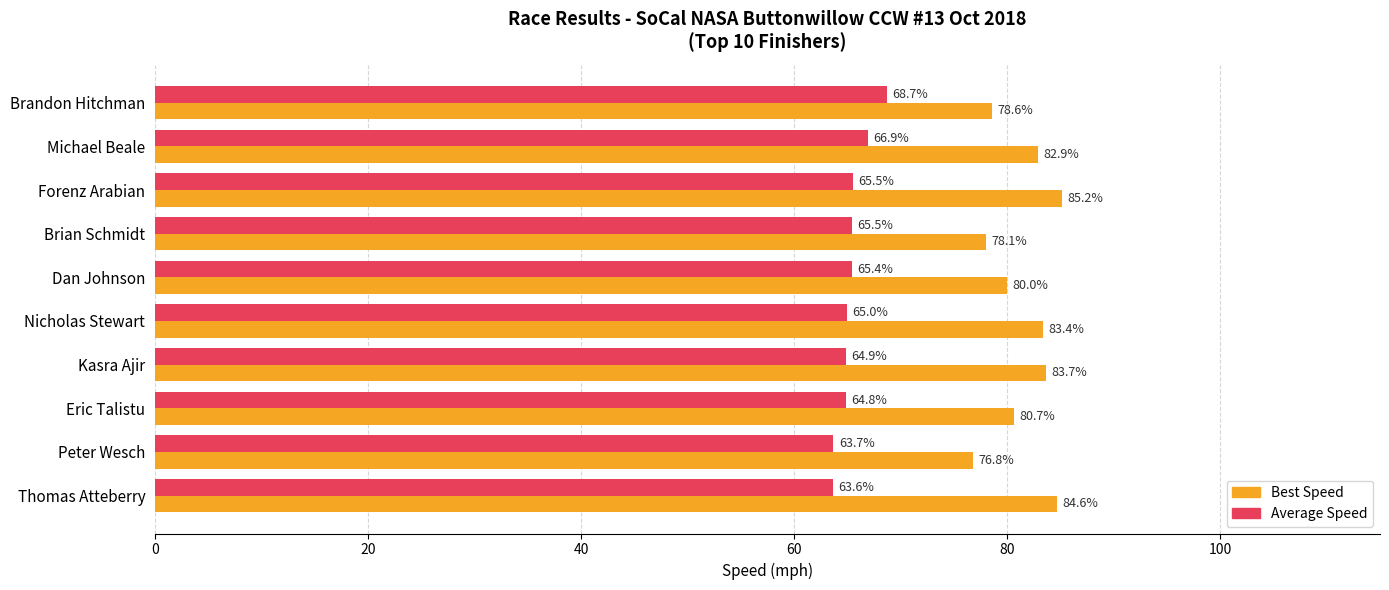

Where is Best Speed nearest to the value 80?

Dan Johnson